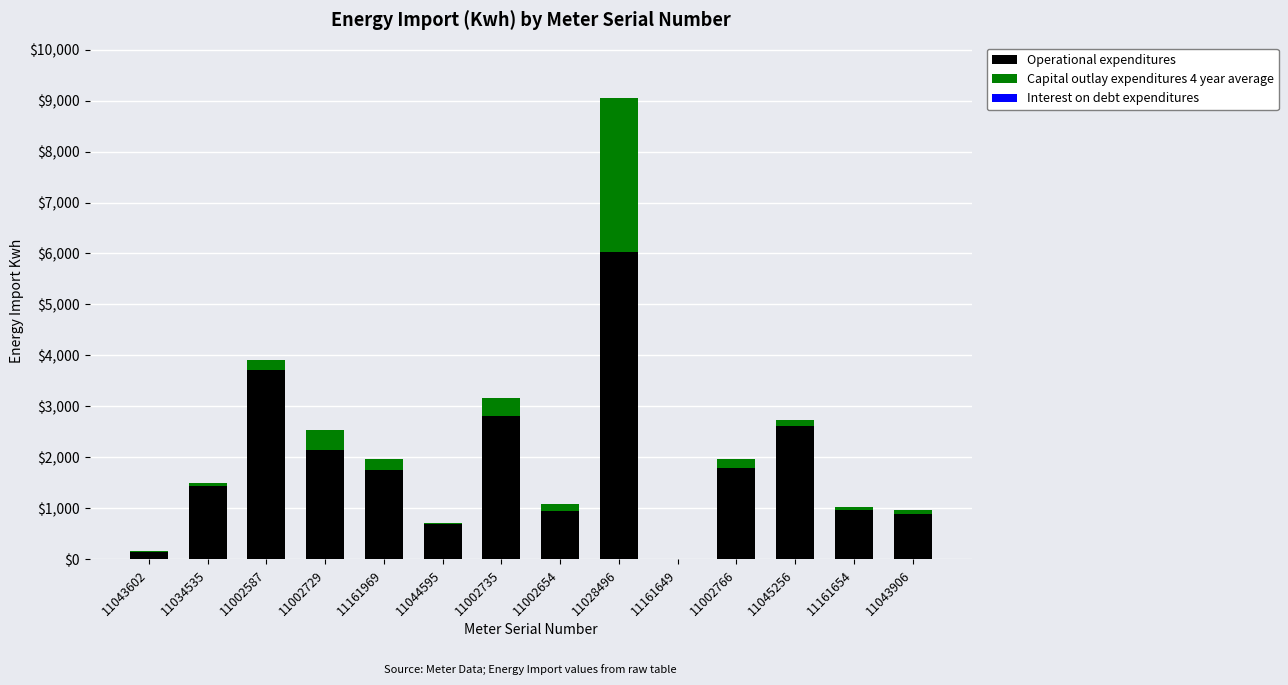

Which category has the highest value in the Operational expenditures series?

11028496